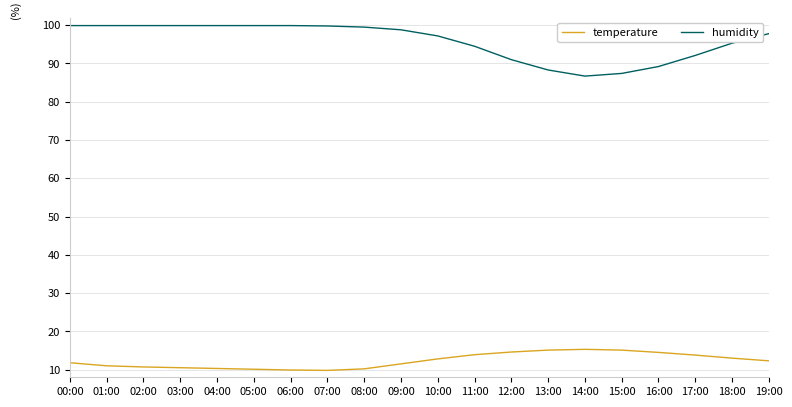

What is the difference between the highest and lowest values at 05:00?

89.8